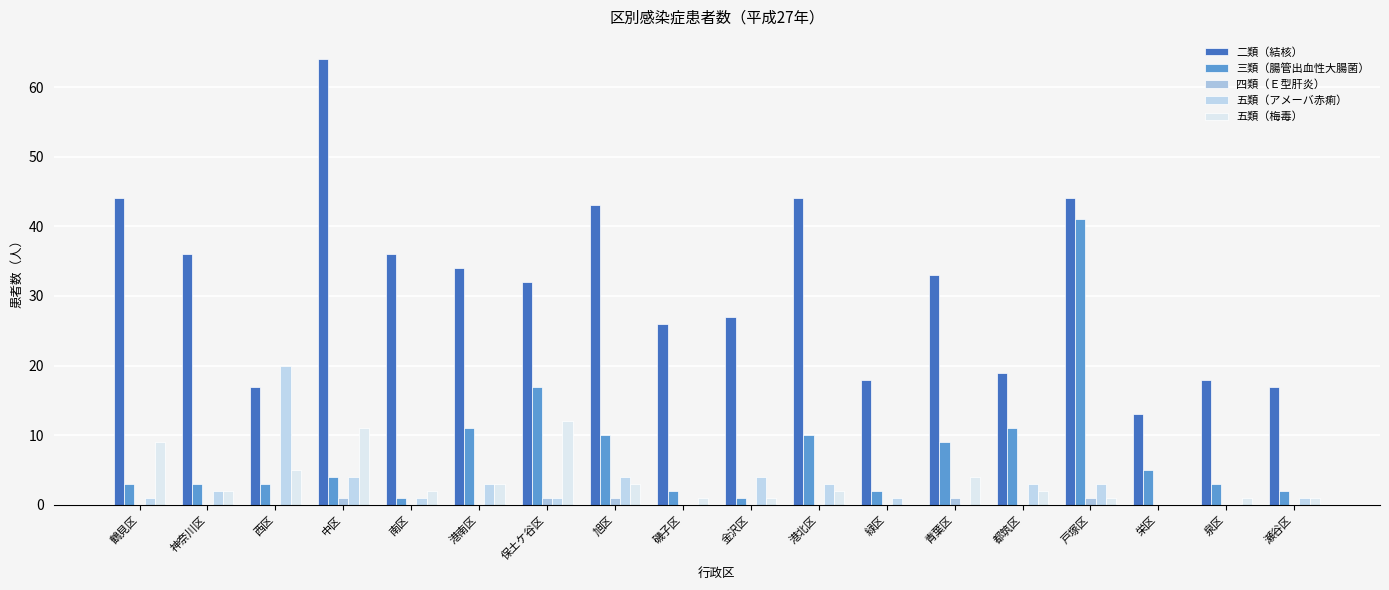

At how many categories does at least one series exceed 58?

1